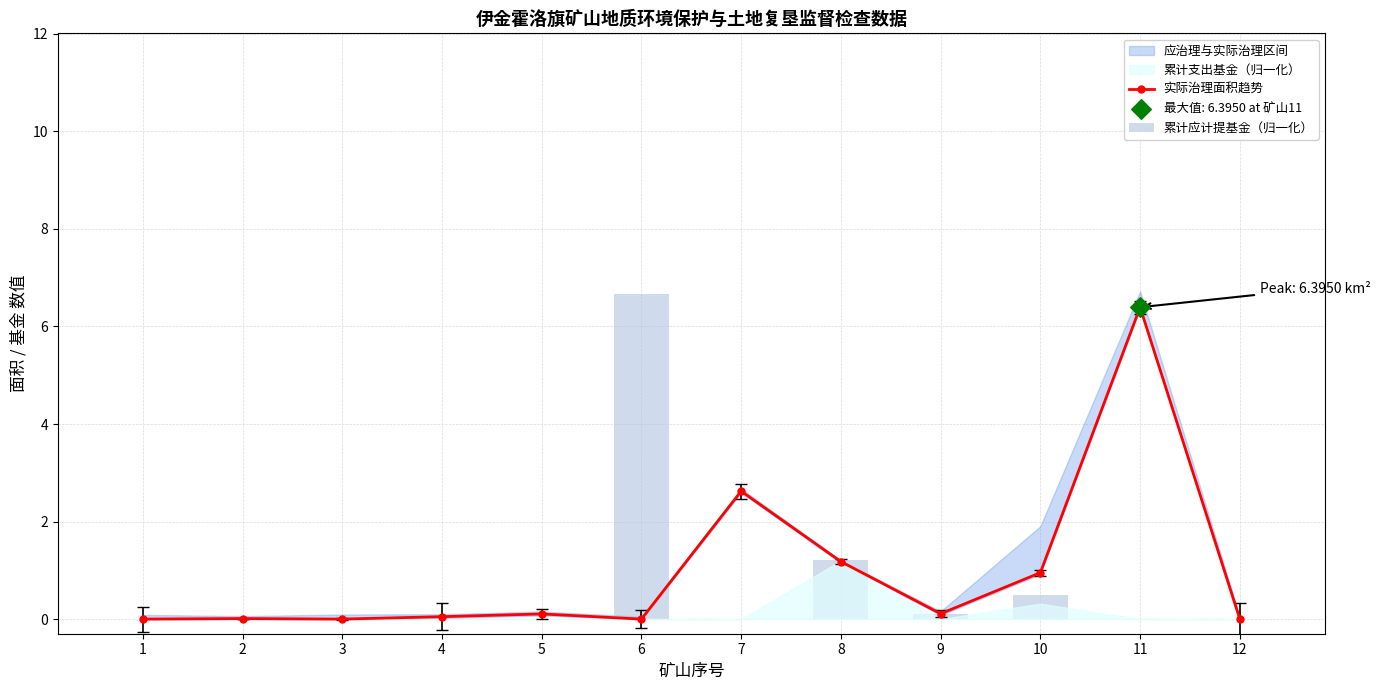

At which category is the sum across all series the highest?

6